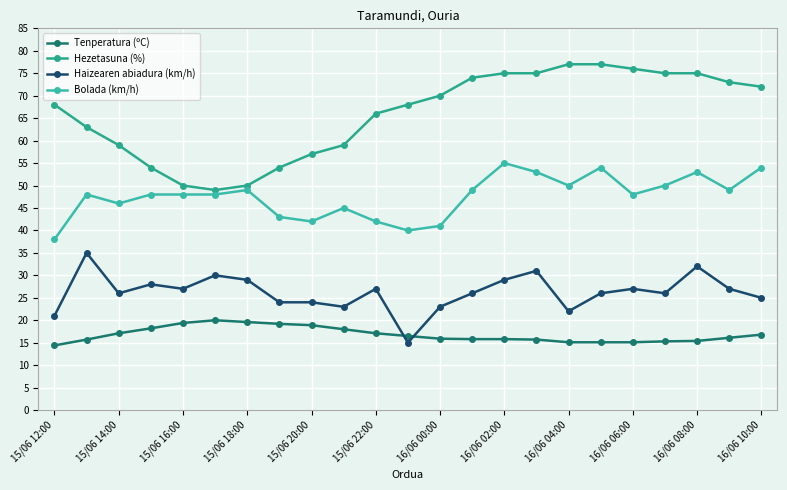

Does the chart display data point markers on the line(s)?

Yes